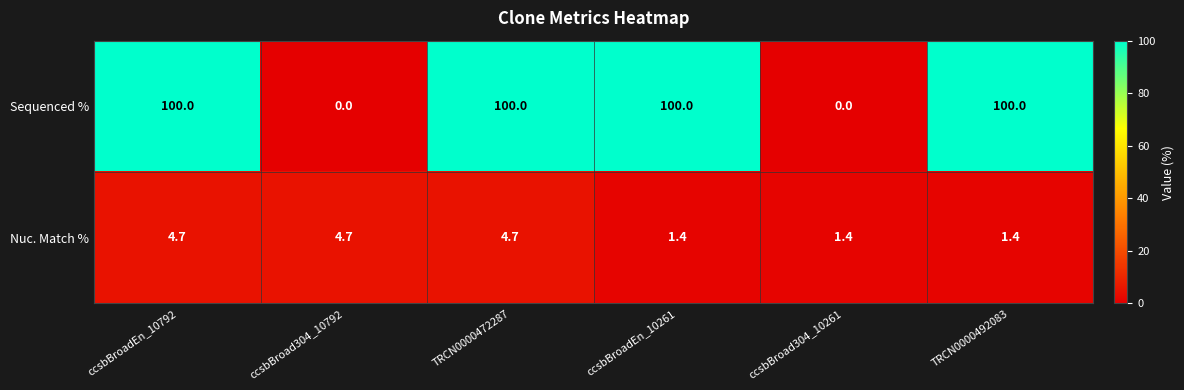

The value of Nuc. Match % at ccsbBroadEn_10261 is 2.4. True or false?

False